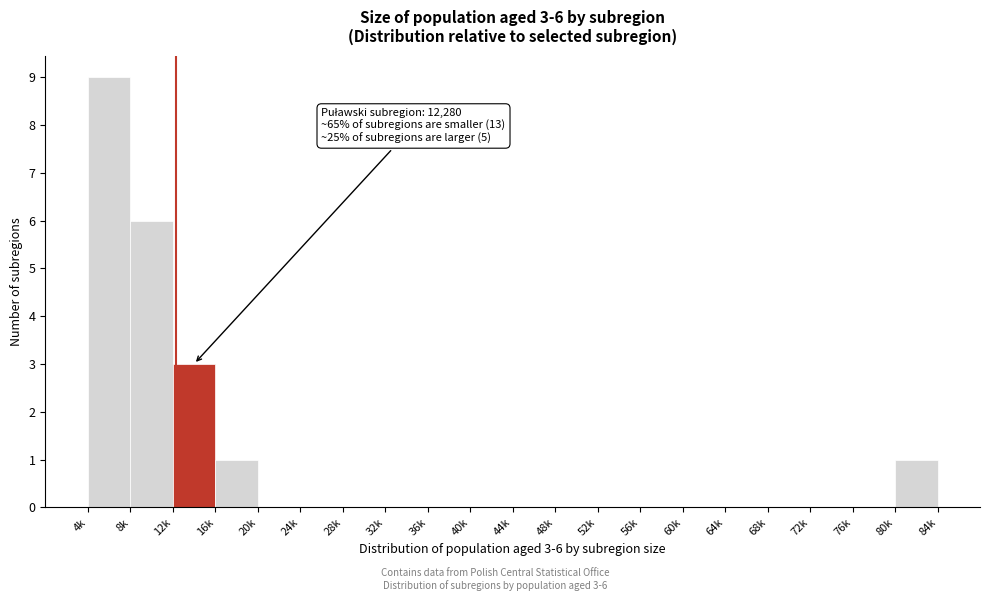

Reading left to right, list all the values displayed in this chart.

4k=9	8k=6	12k=3	16k=1	20k=0	24k=0	28k=0	32k=0	36k=0	40k=0	44k=0	48k=0	52k=0	56k=0	60k=0	64k=0	68k=0	72k=0	76k=0	80k=1